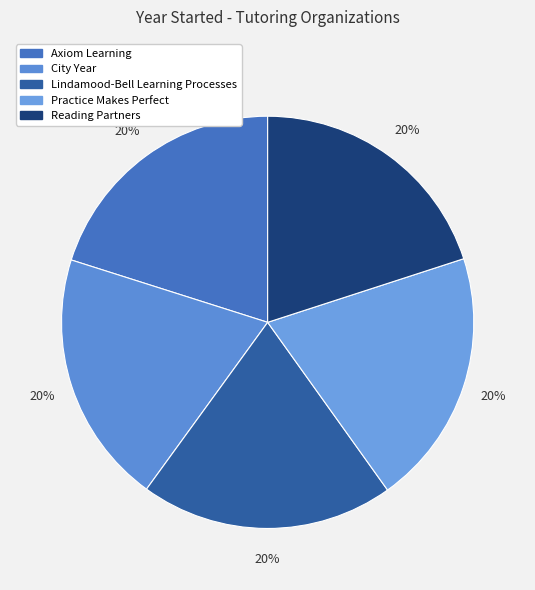

To the nearest percent, what percentage of the pie is Axiom Learning?

20%